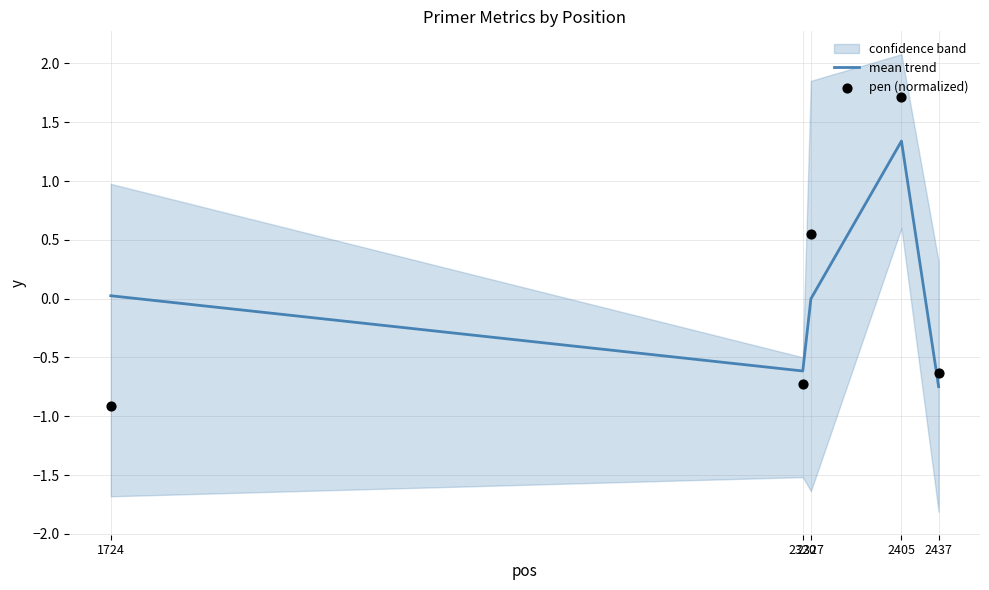

Which series has the largest total across all categories?

mean trend